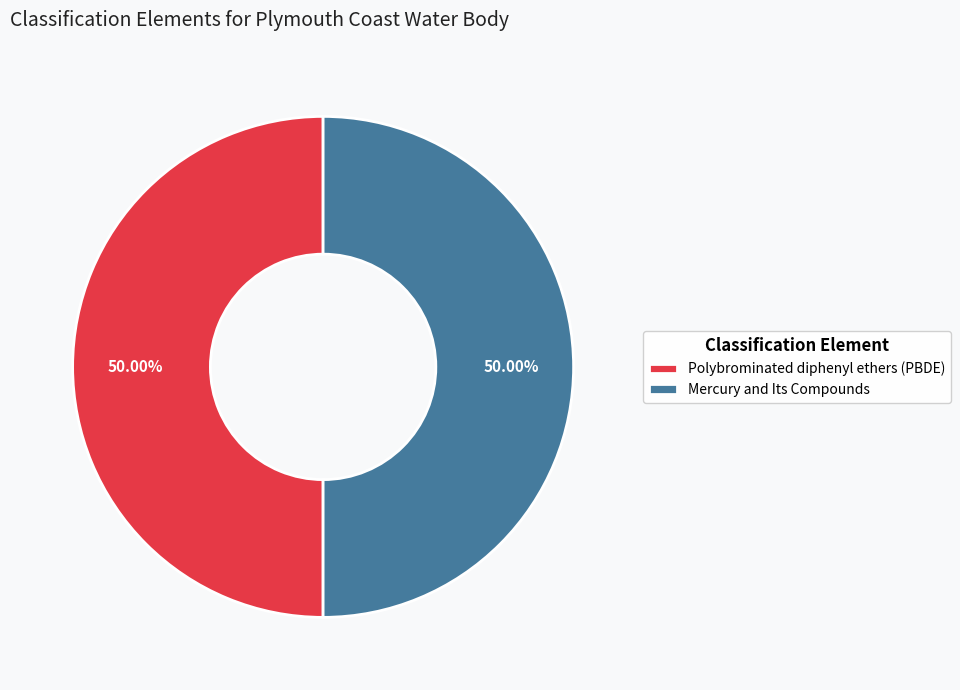

What is the ratio of the value at Polybrominated diphenyl ethers (PBDE) to the value at Mercury and Its Compounds?

1.0